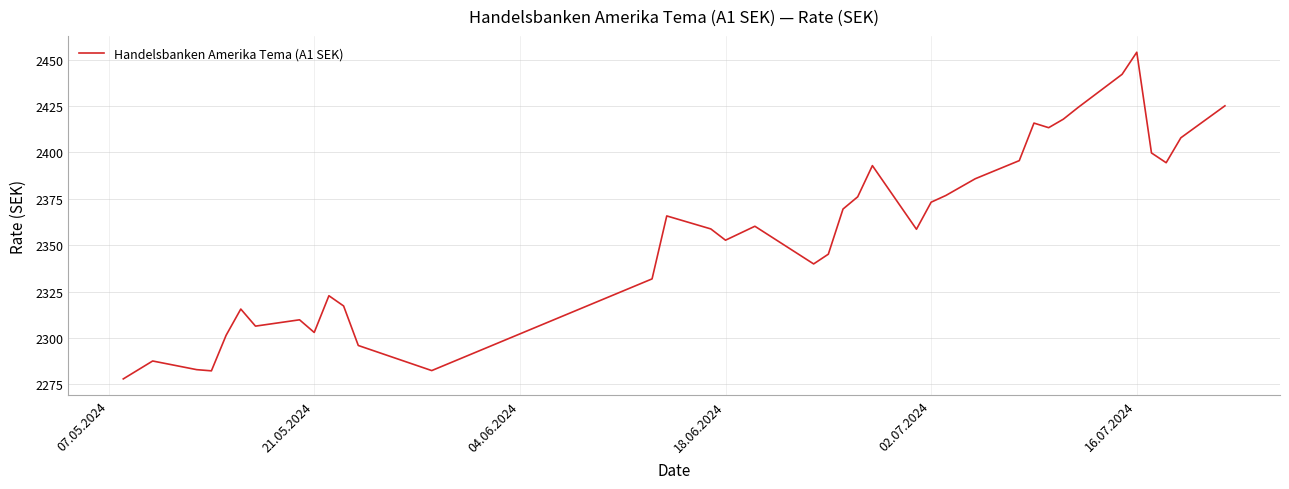

What is the greatest value displayed?

2454.0